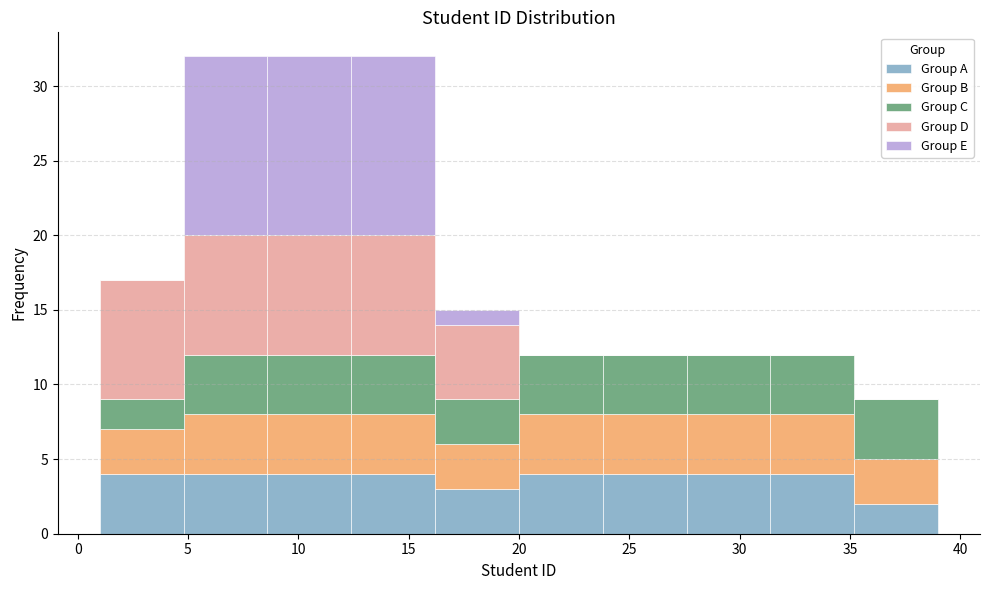

What is the total height of the stacked bar covering 12.4 to 16.2 on the x-axis? Neither the bar edges nor the heights are printed on the chart, so give them approximately, as read against the axes.

32